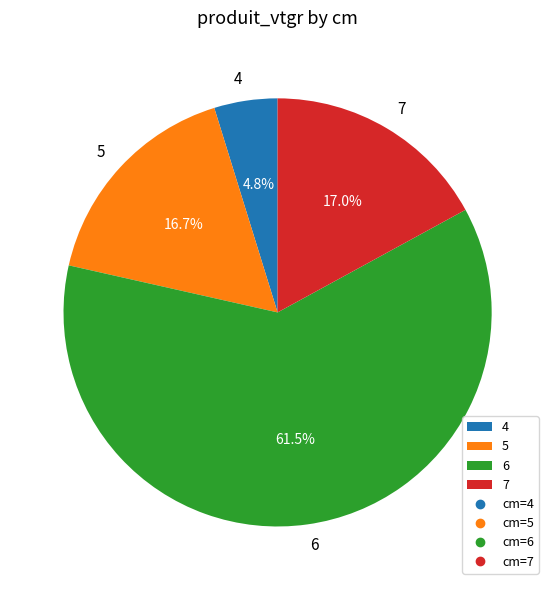

What is the ratio of the value at 5 to the value at 6?

0.3